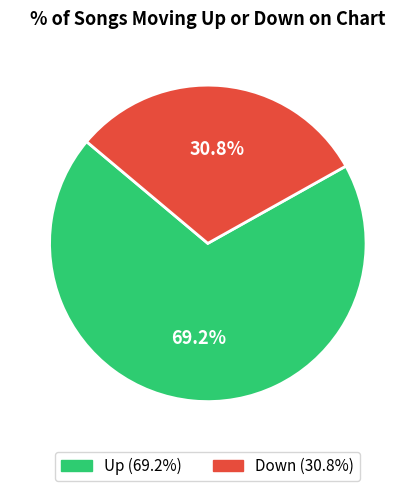

Does any single category account for the majority?

Yes